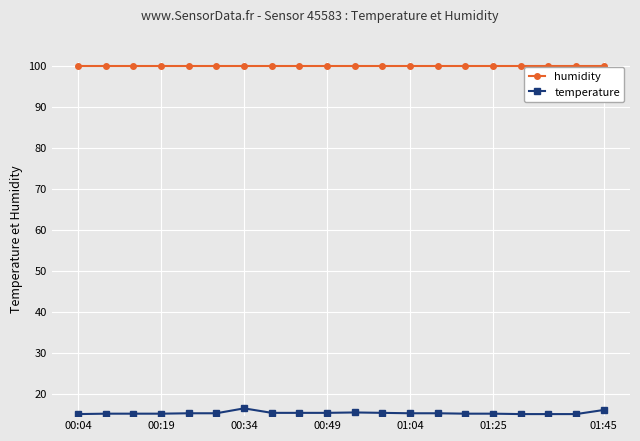

What is the highest value of the temperature series?

16.4